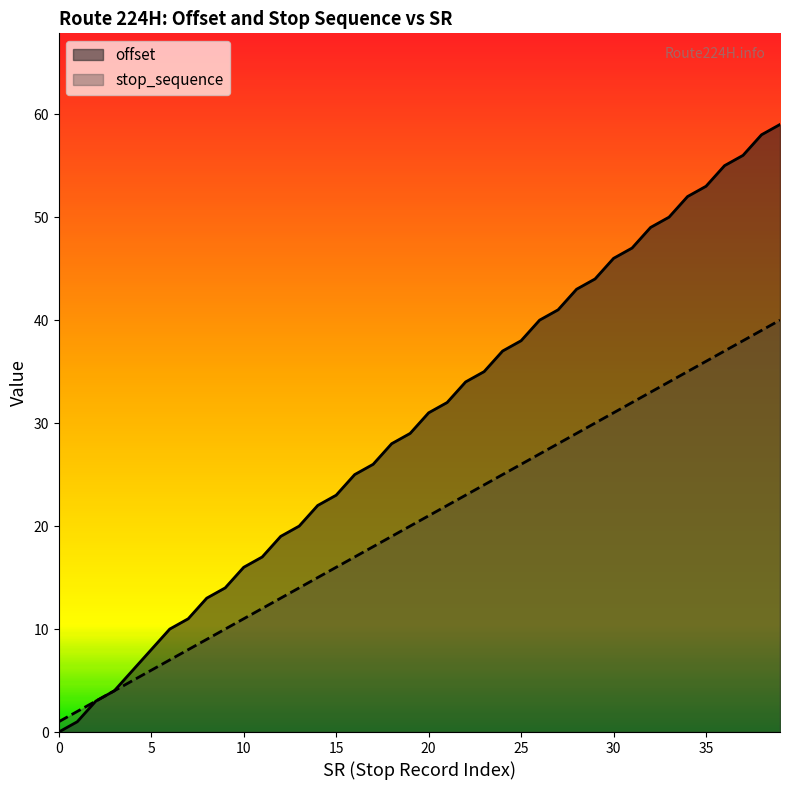

Reading left to right, what are all the values shown in this chart?

offset: 0=0	1=1	2=3	3=4	4=6	5=8	6=10	7=11	8=13	9=14	10=16	11=17	12=19	13=20	14=22	15=23	16=25	17=26	18=28	19=29	20=31	21=32	22=34	23=35	24=37	25=38	26=40	27=41	28=43	29=44	30=46	31=47	32=49	33=50	34=52	35=53	36=55	37=56	38=58	39=59
stop_sequence: 0=1	1=2	2=3	3=4	4=5	5=6	6=7	7=8	8=9	9=10	10=11	11=12	12=13	13=14	14=15	15=16	16=17	17=18	18=19	19=20	20=21	21=22	22=23	23=24	24=25	25=26	26=27	27=28	28=29	29=30	30=31	31=32	32=33	33=34	34=35	35=36	36=37	37=38	38=39	39=40